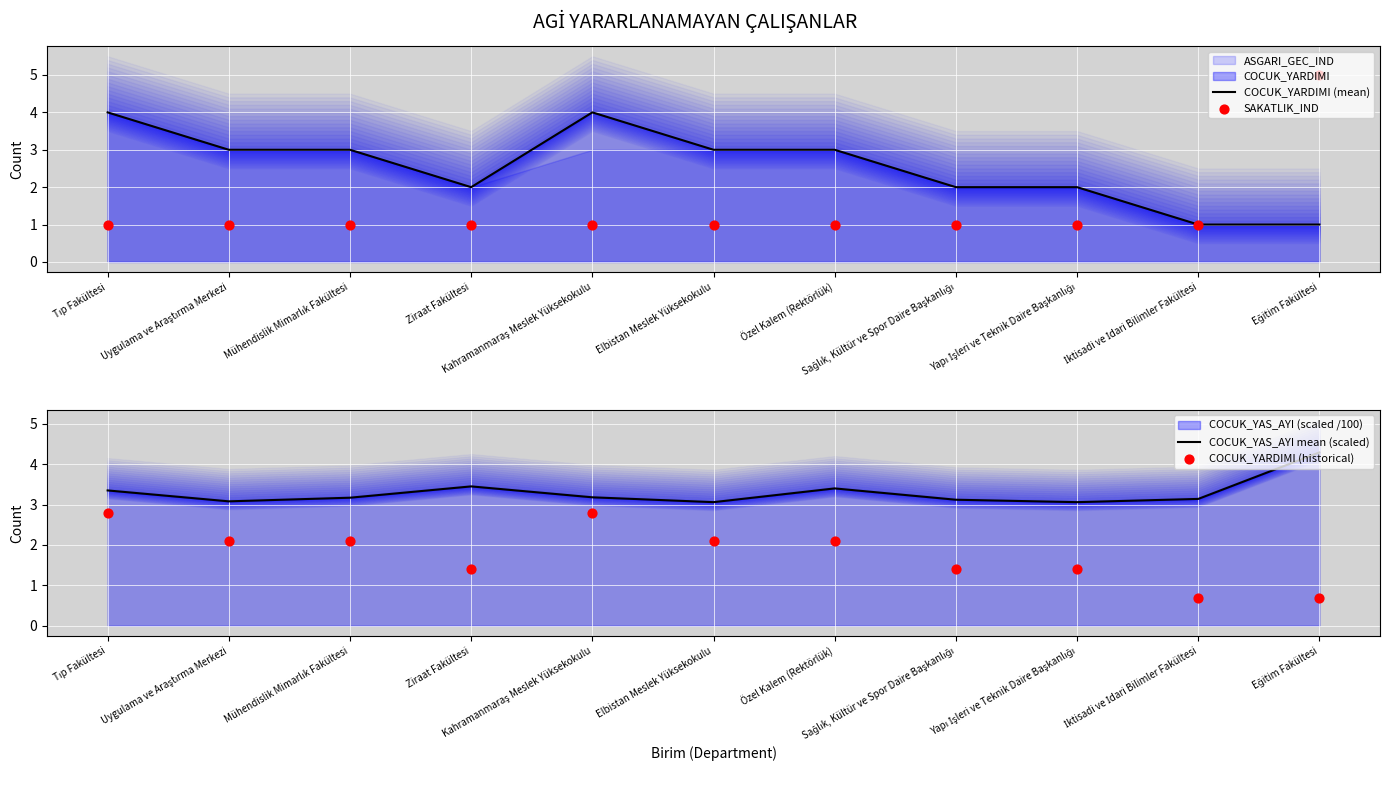

Which series reaches the minimum Y coordinate?

COCUK_YARDIMI (historical)